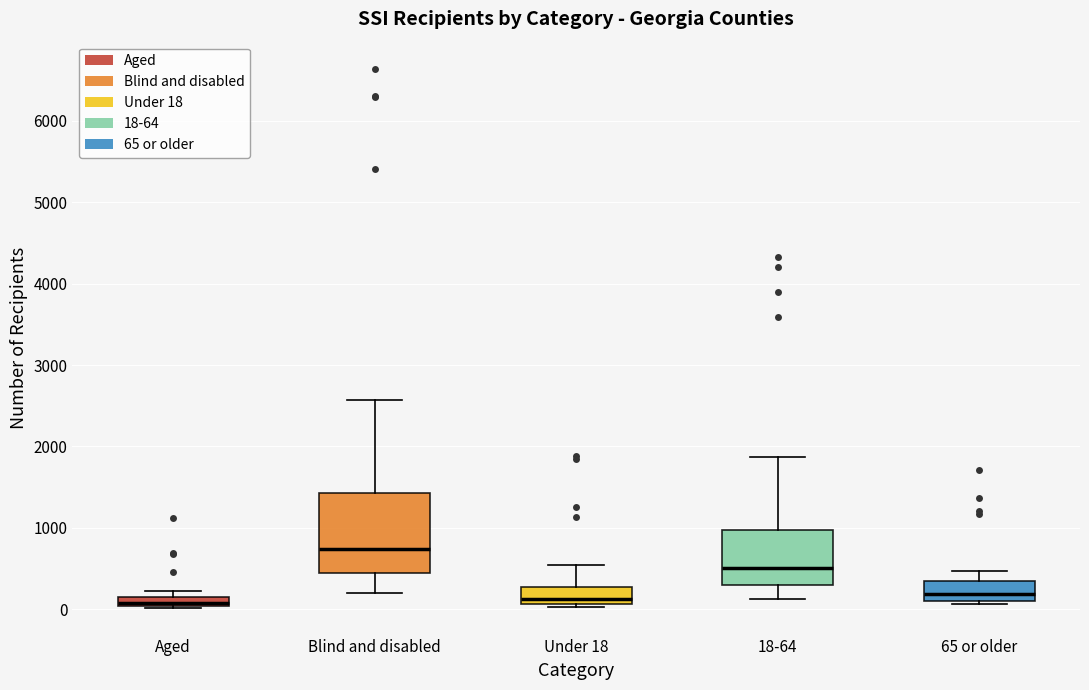

Which box's median line is the highest?

Blind and disabled